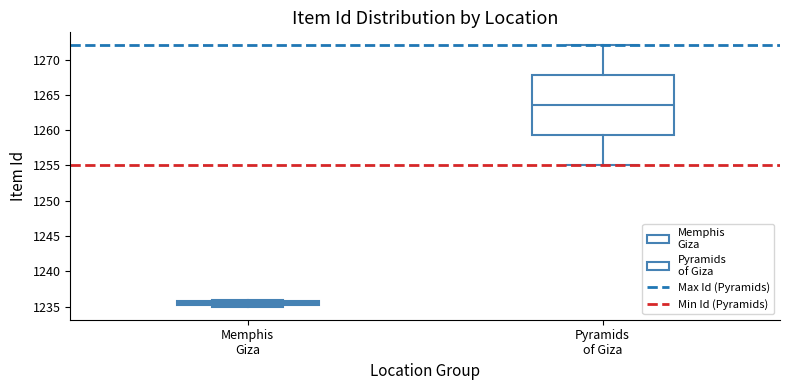

Comparing the boxes themselves (not the whiskers), which one is the tallest?

Pyramids of Giza